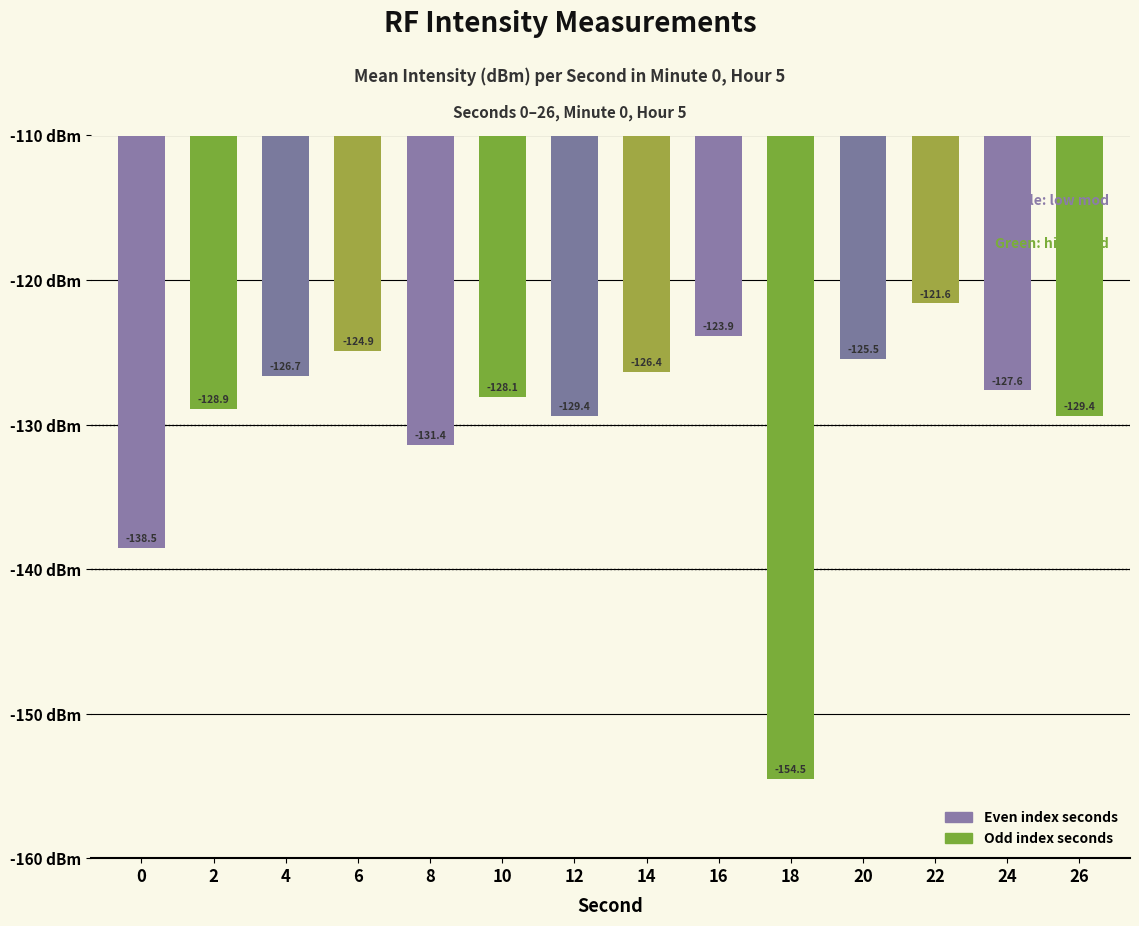

What is the greatest value displayed?

-121.6